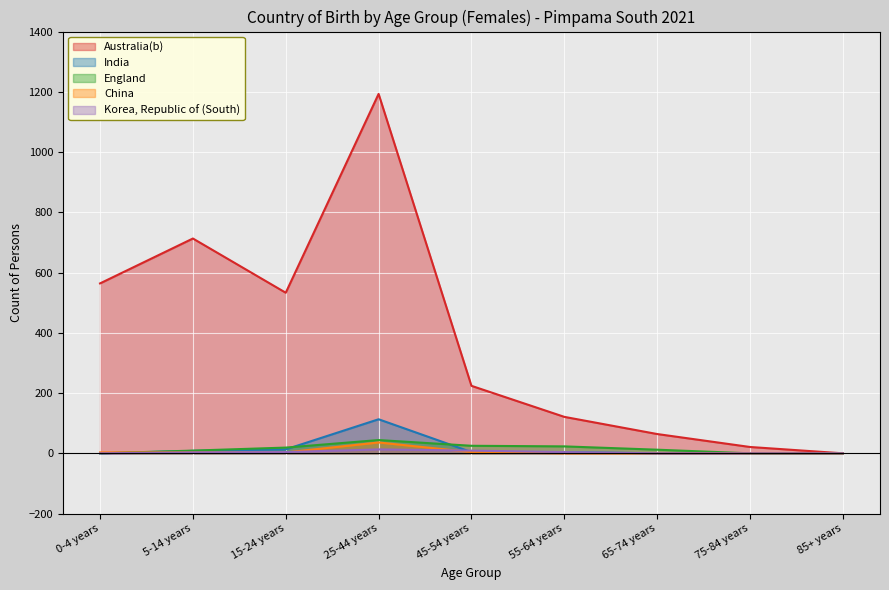

Which series ends up on top after the final intersection of India and Korea, Republic of (South)?

Korea, Republic of (South)